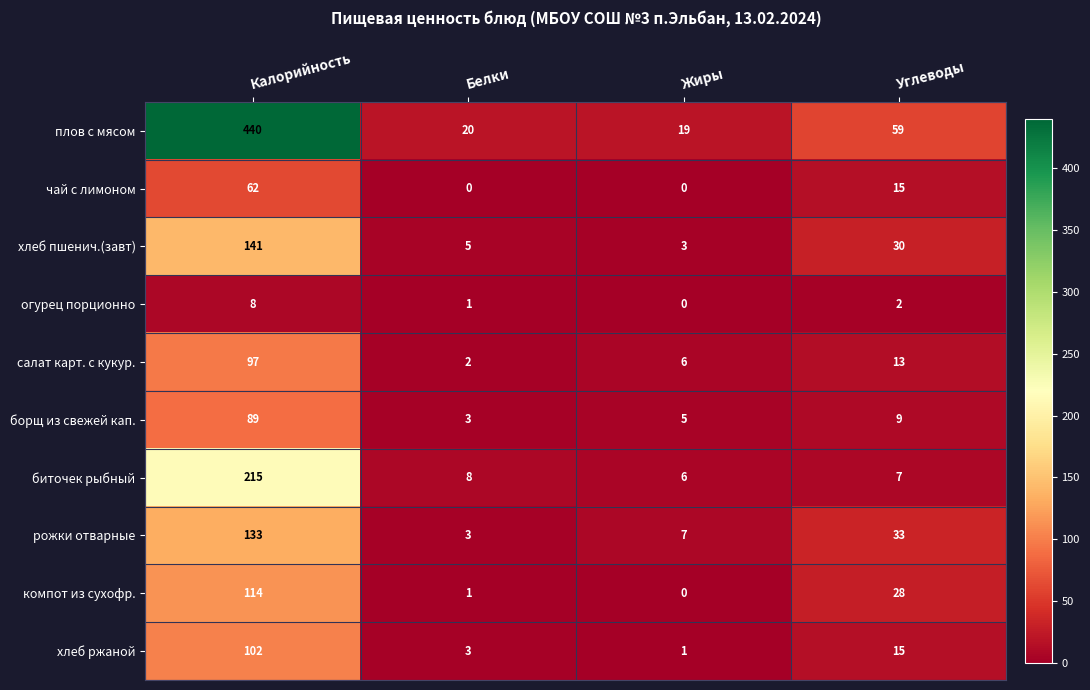

What is the total value across all series at Углеводы?

211